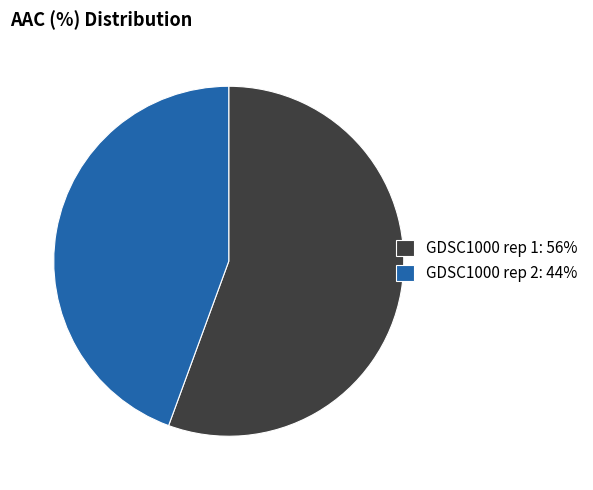

To the nearest percent, what is the average slice percentage?

50%